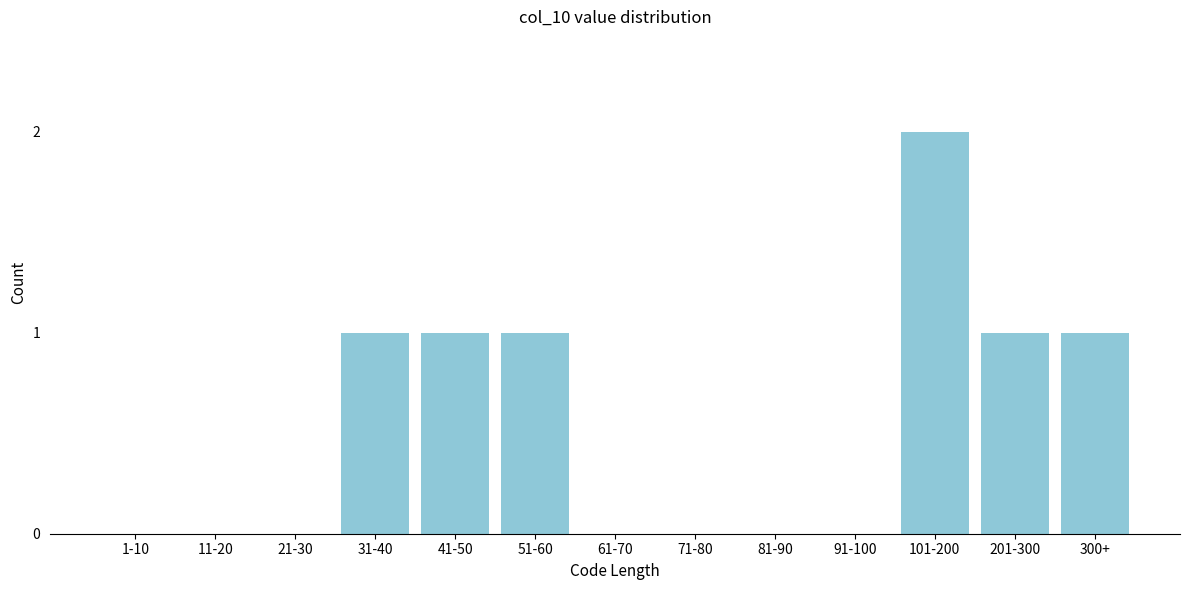

Reading right to left, extract all data points from this chart.

300+=1	201-300=1	101-200=2	91-100=0	81-90=0	71-80=0	61-70=0	51-60=1	41-50=1	31-40=1	21-30=0	11-20=0	1-10=0